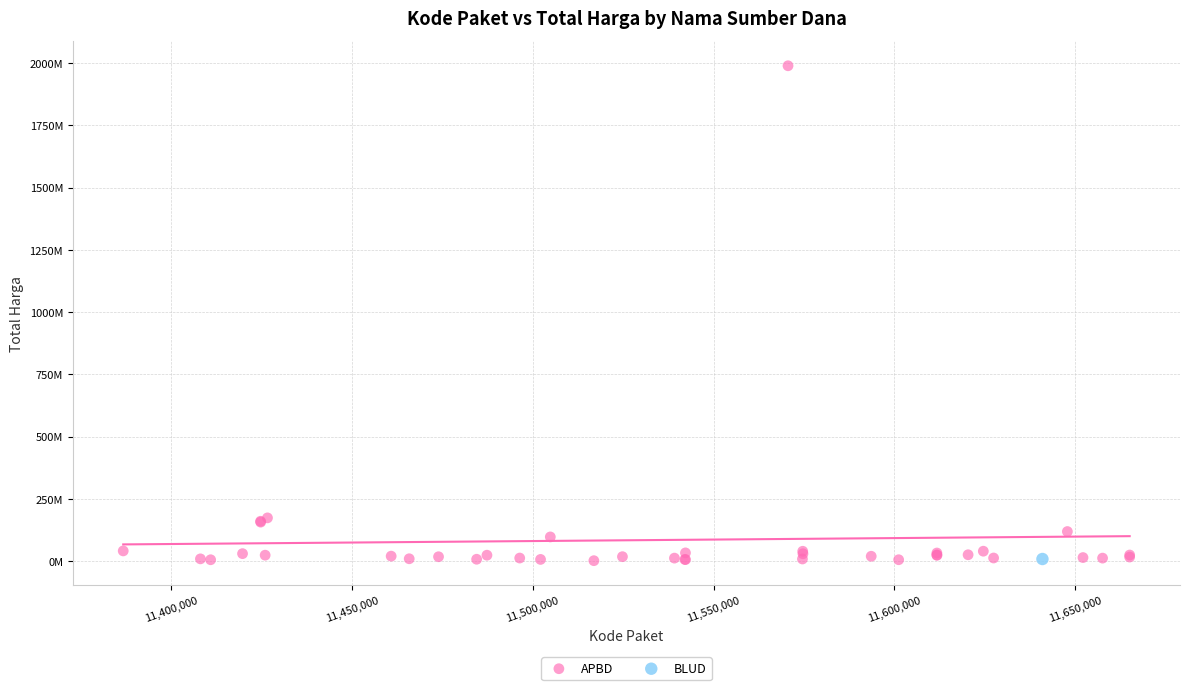

What are all the series names shown in the legend?

APBD, BLUD